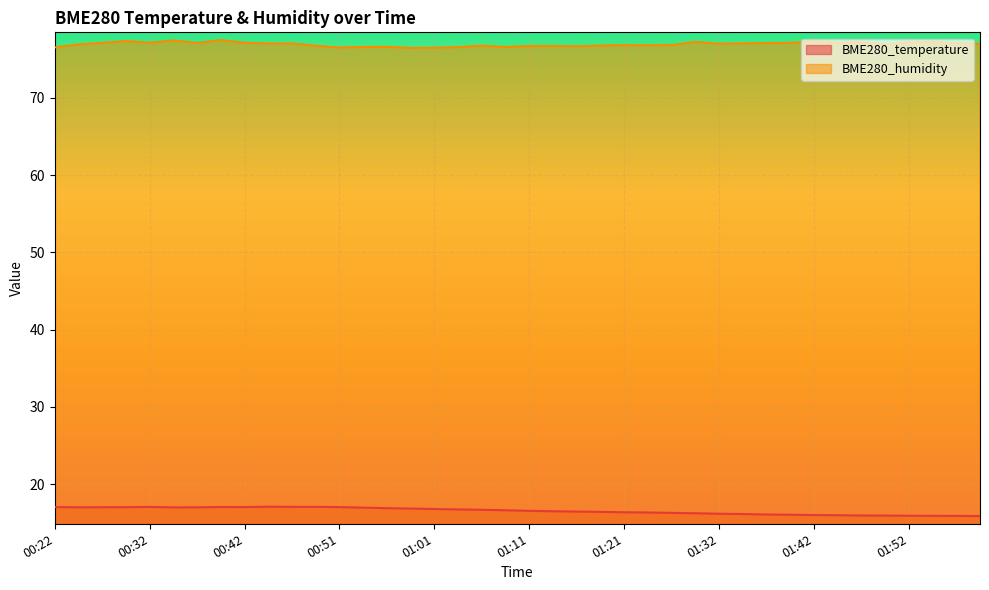

What is the minimum value for BME280_humidity?

76.5